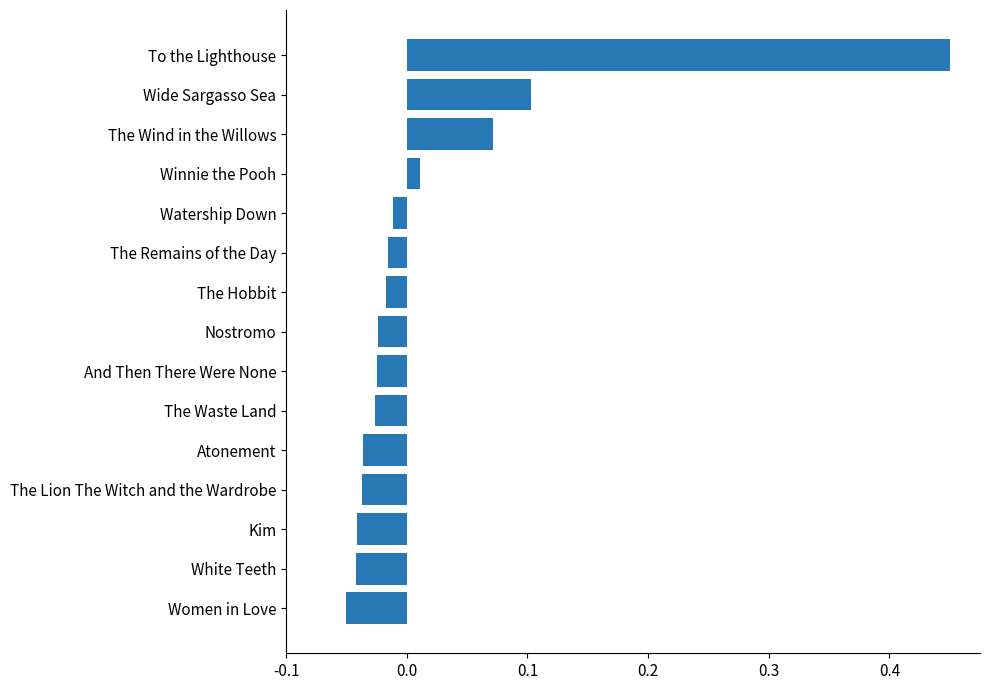

What is the sum of all values?

0.3